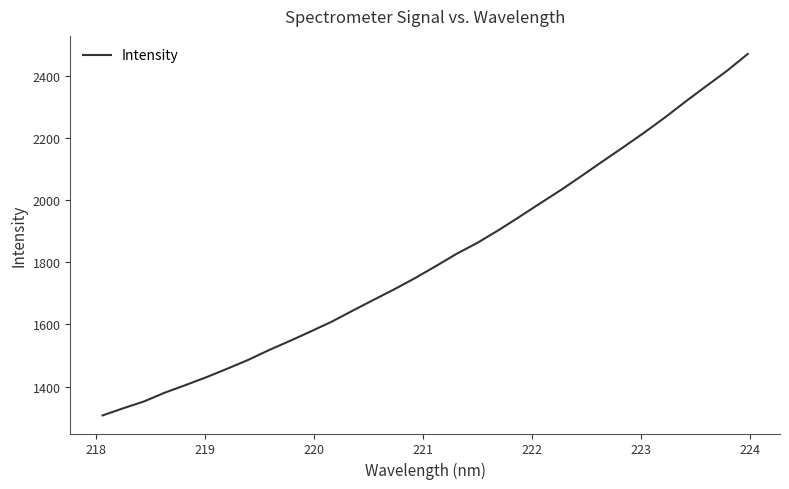

Does the chart have visible grid lines?

No